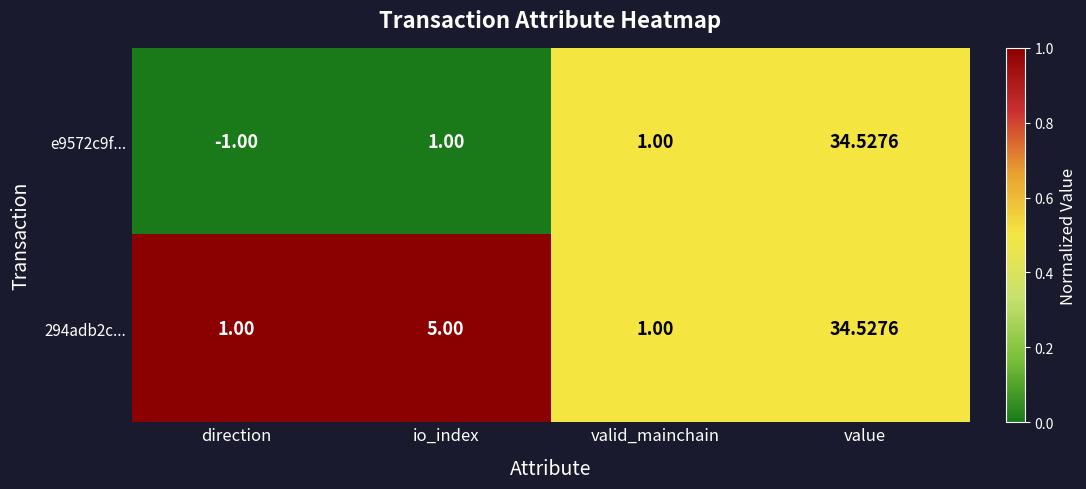

At which label does e9572c9f... reach its minimum?

direction